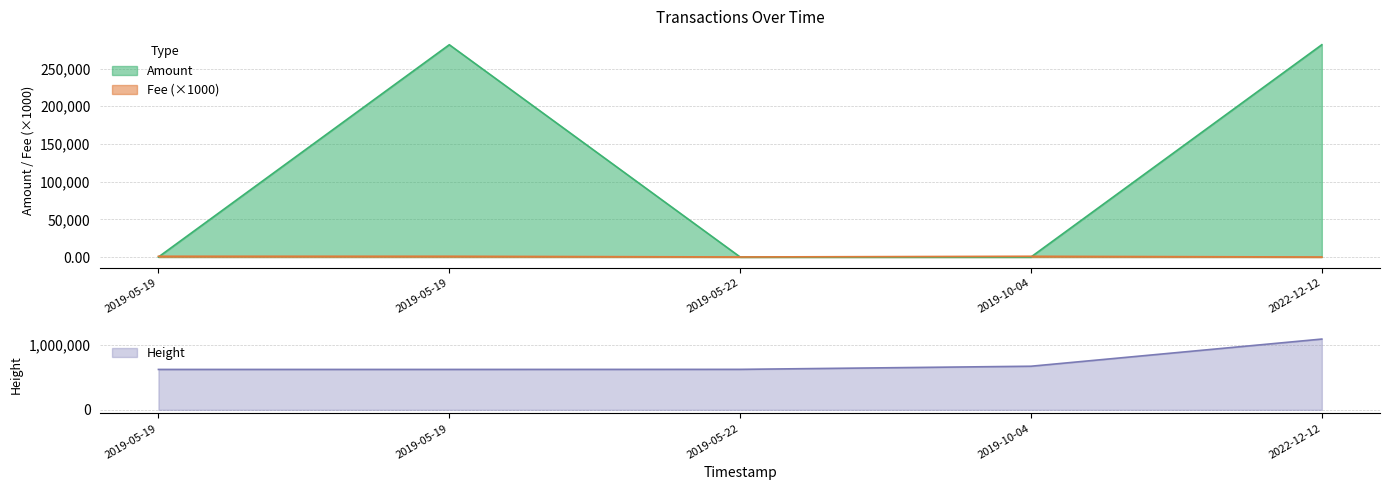

What is the total value across all series at 2019-10-04?

672786.9